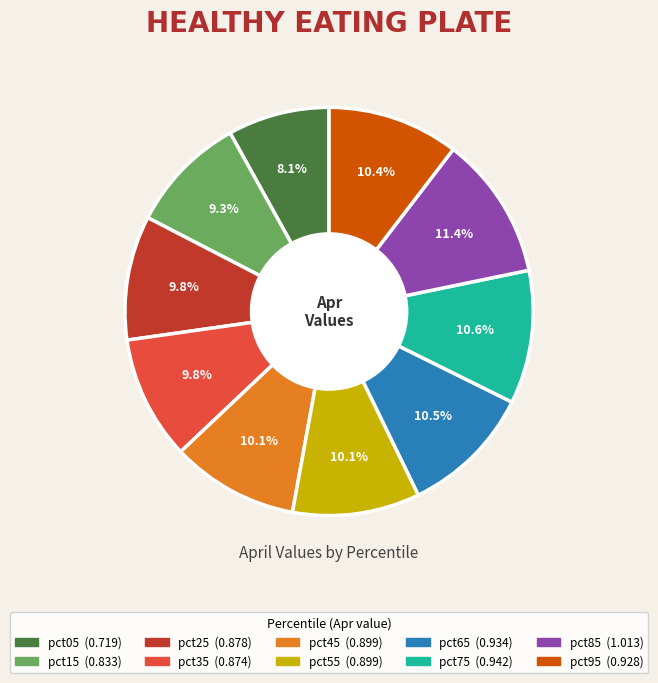

To the nearest percent, what percentage of the pie is pct55?

10%